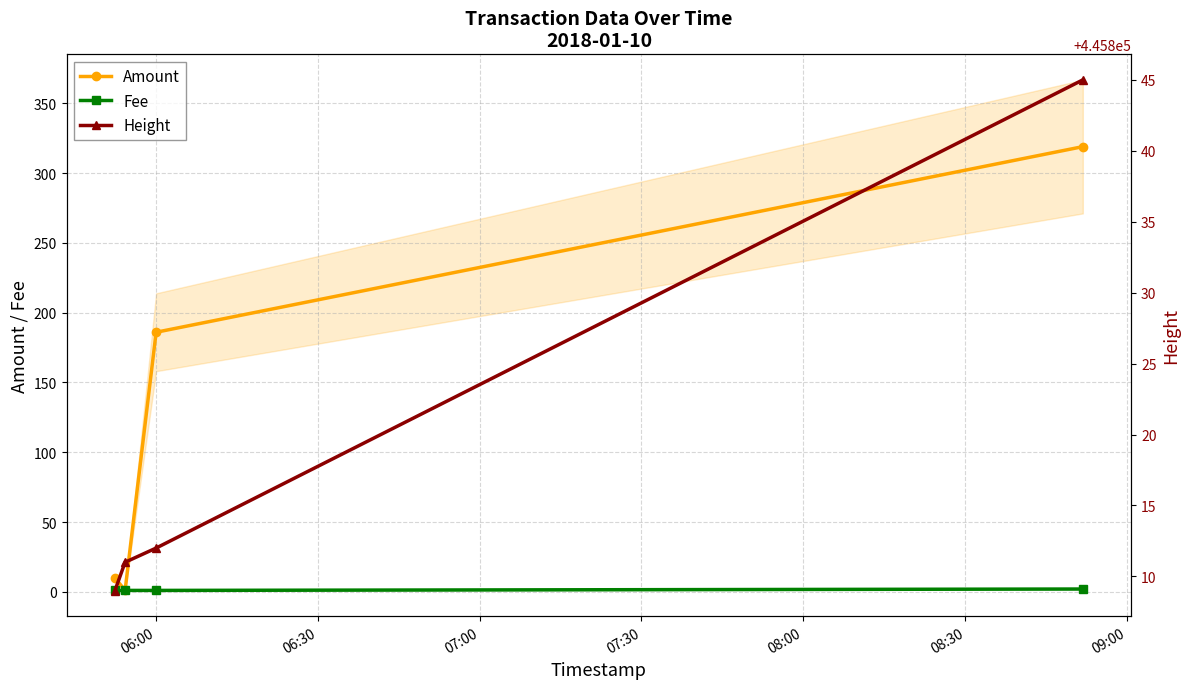

True or false: Amount has more than 0 interior local peaks.

False